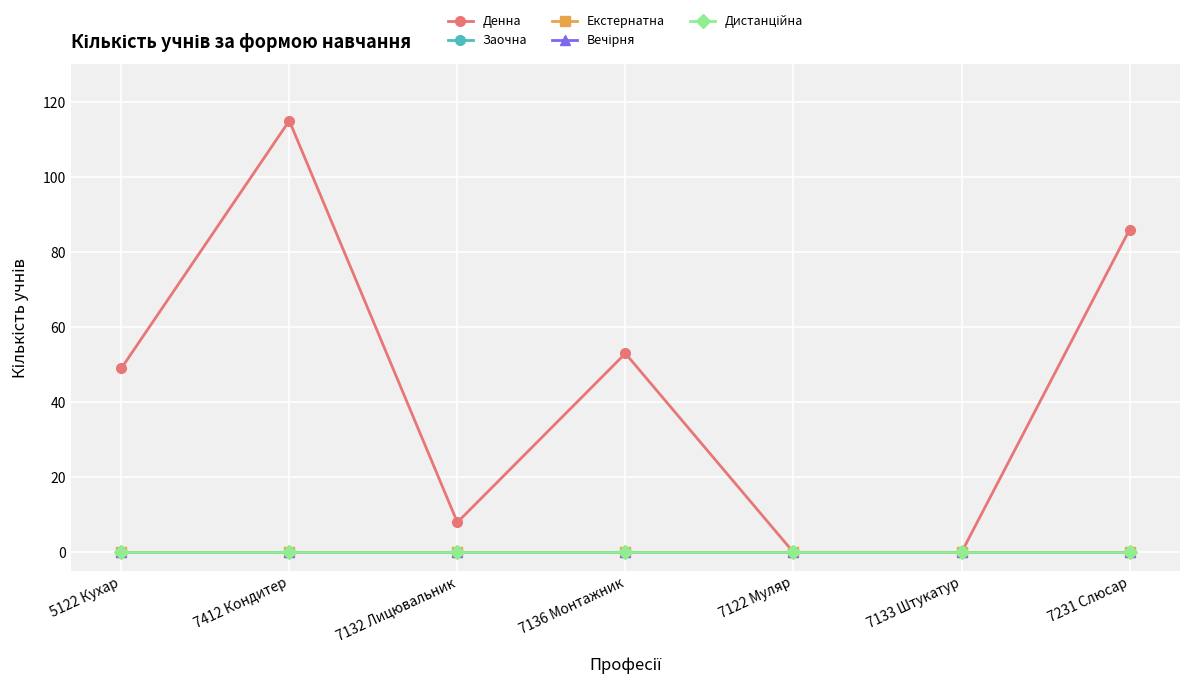

Is this an area chart (filled region under the line)?

No